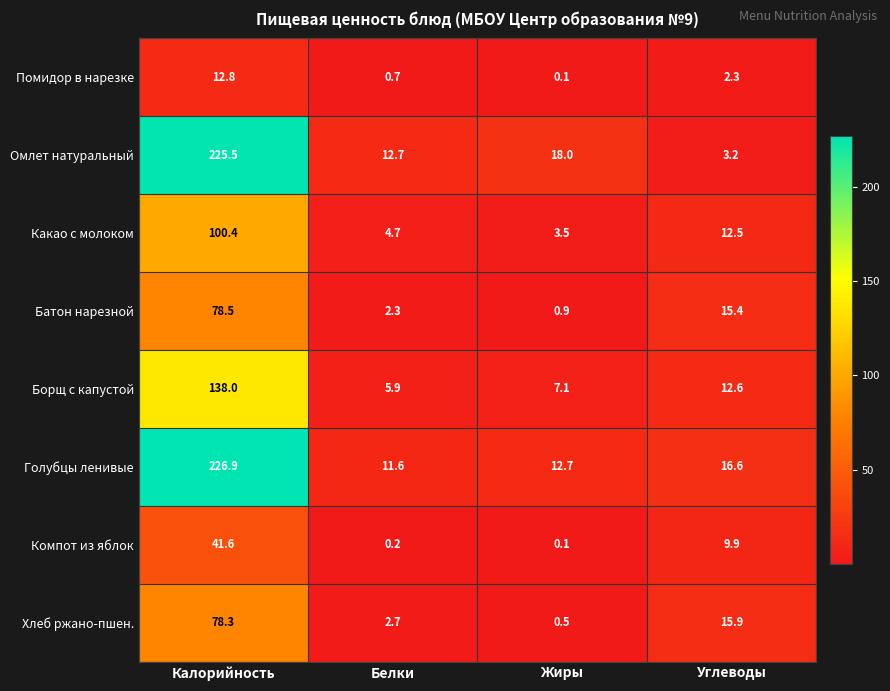

Rank the series at Углеводы from highest to lowest value.

Голубцы ленивые, Хлеб ржано-пшен., Батон нарезной, Борщ с капустой, Какао с молоком, Компот из яблок, Омлет натуральный, Помидор в нарезке